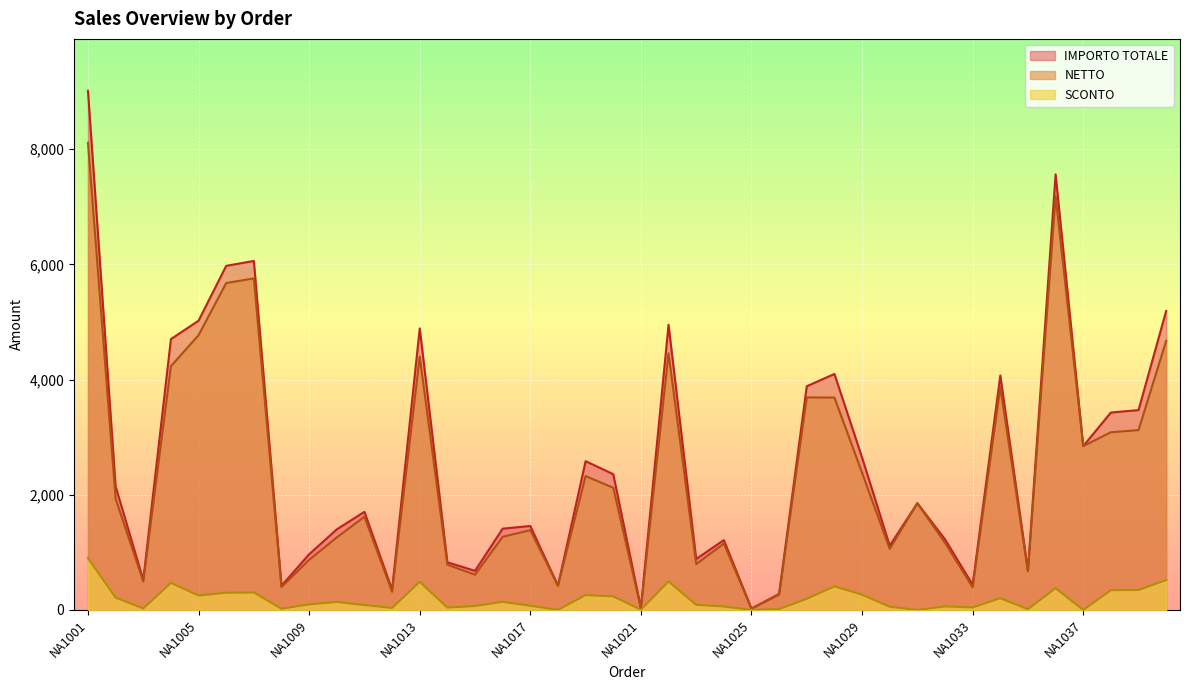

How many data points does each series have?

40